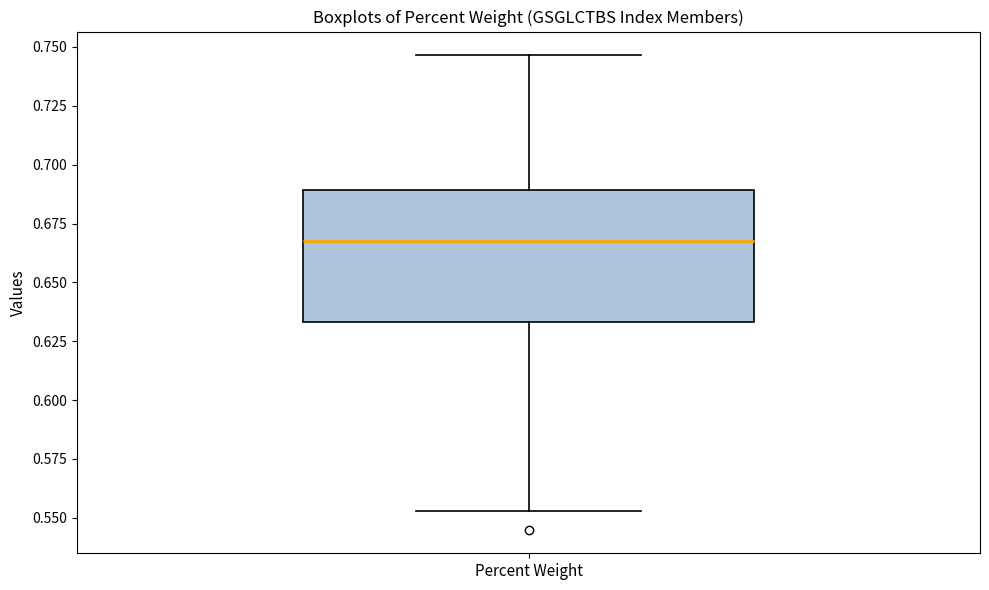

Read this box plot against the y-axis: the position of the median line, the range covered by the box, and the ends of both whiskers. The values are not printed on the chart, so give them approximately, as read against the axis.

median 0.670, box 0.635 to 0.690, whiskers 0.555 to 0.745